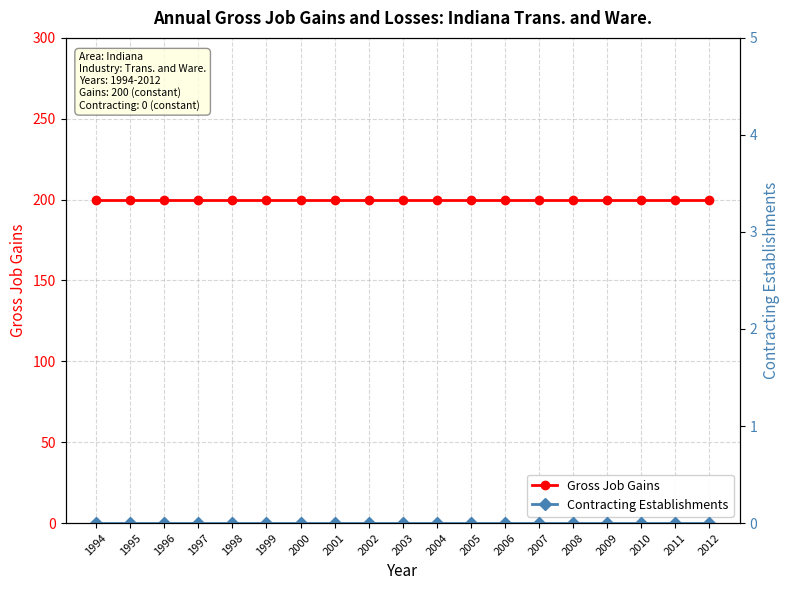

The Contracting Establishments series shows 0 at 2006. True or false?

True